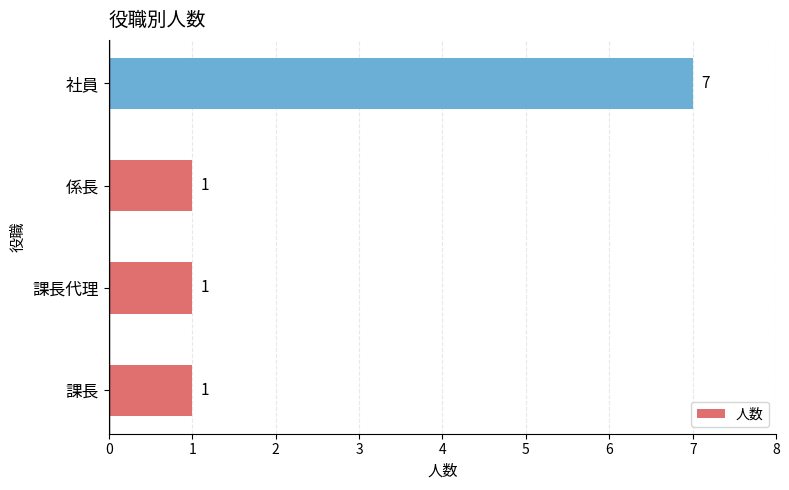

What is the difference between the maximum and second lowest values?

6